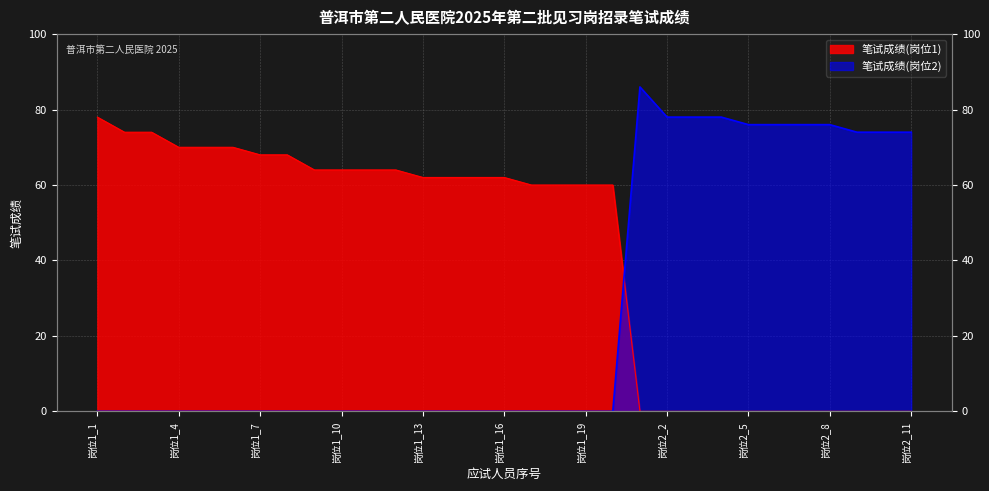

Reading right to left, transcribe all the data shown in this chart.

笔试成绩(岗位1): 岗位2_11=0	岗位2_10=0	岗位2_9=0	岗位2_8=0	岗位2_7=0	岗位2_6=0	岗位2_5=0	岗位2_4=0	岗位2_3=0	岗位2_2=0	岗位2_1=0	岗位1_20=60	岗位1_19=60	岗位1_18=60	岗位1_17=60	岗位1_16=62	岗位1_15=62	岗位1_14=62	岗位1_13=62	岗位1_12=64	岗位1_11=64	岗位1_10=64	岗位1_9=64	岗位1_8=68	岗位1_7=68	岗位1_6=70	岗位1_5=70	岗位1_4=70	岗位1_3=74	岗位1_2=74	岗位1_1=78
笔试成绩(岗位2): 岗位2_11=74	岗位2_10=74	岗位2_9=74	岗位2_8=76	岗位2_7=76	岗位2_6=76	岗位2_5=76	岗位2_4=78	岗位2_3=78	岗位2_2=78	岗位2_1=86	岗位1_20=0	岗位1_19=0	岗位1_18=0	岗位1_17=0	岗位1_16=0	岗位1_15=0	岗位1_14=0	岗位1_13=0	岗位1_12=0	岗位1_11=0	岗位1_10=0	岗位1_9=0	岗位1_8=0	岗位1_7=0	岗位1_6=0	岗位1_5=0	岗位1_4=0	岗位1_3=0	岗位1_2=0	岗位1_1=0